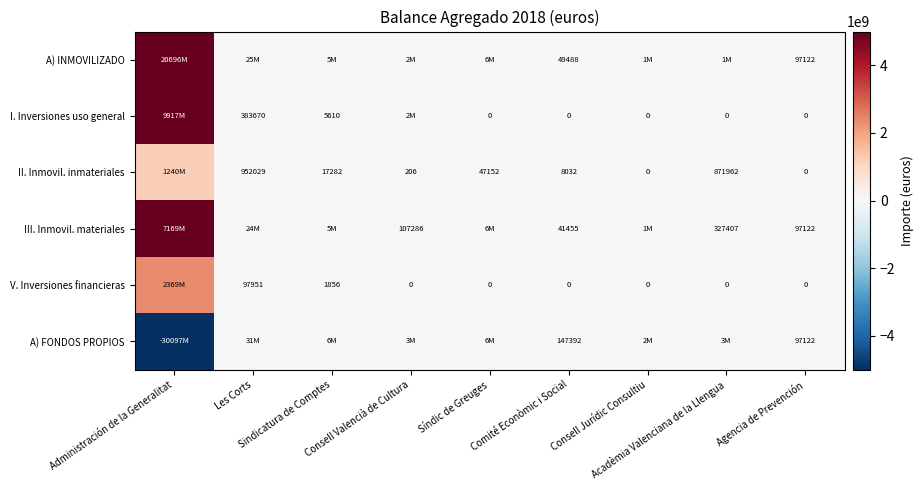

At which label does III. Inmovil. materiales reach its minimum?

Comité Econòmic i Social